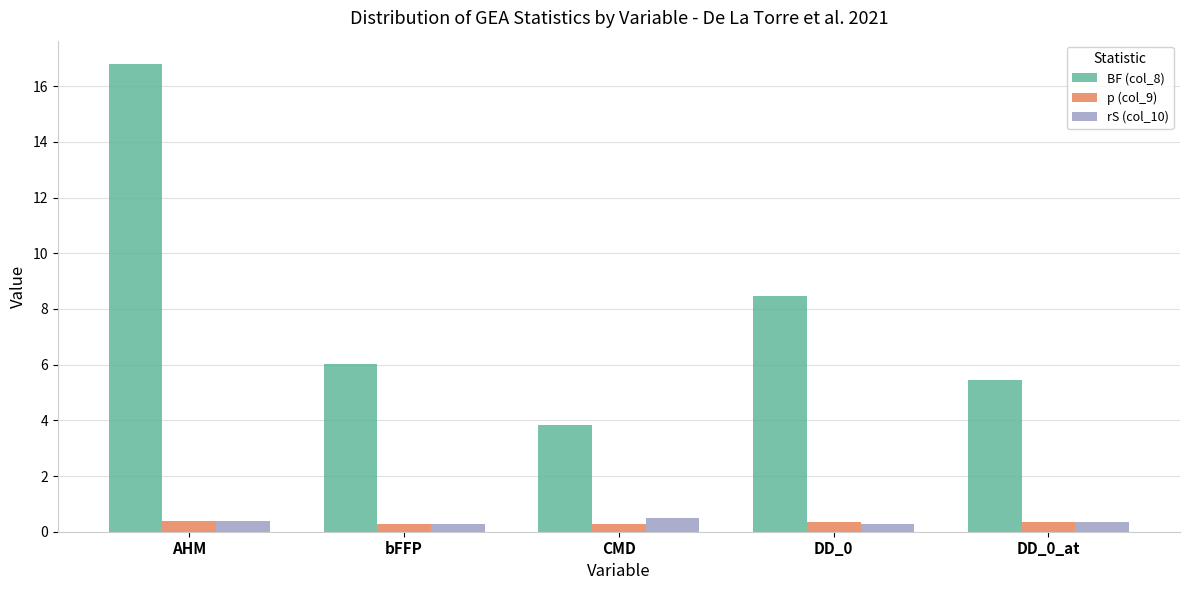

What is the greatest value displayed?

16.8